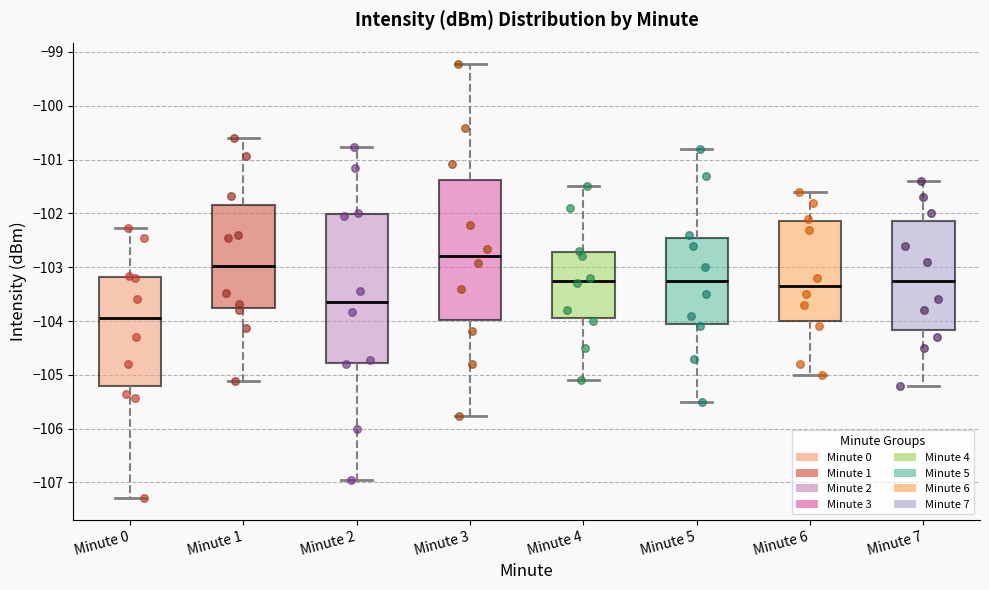

Which box is the tallest, from its lower edge to its upper edge?

Minute 2